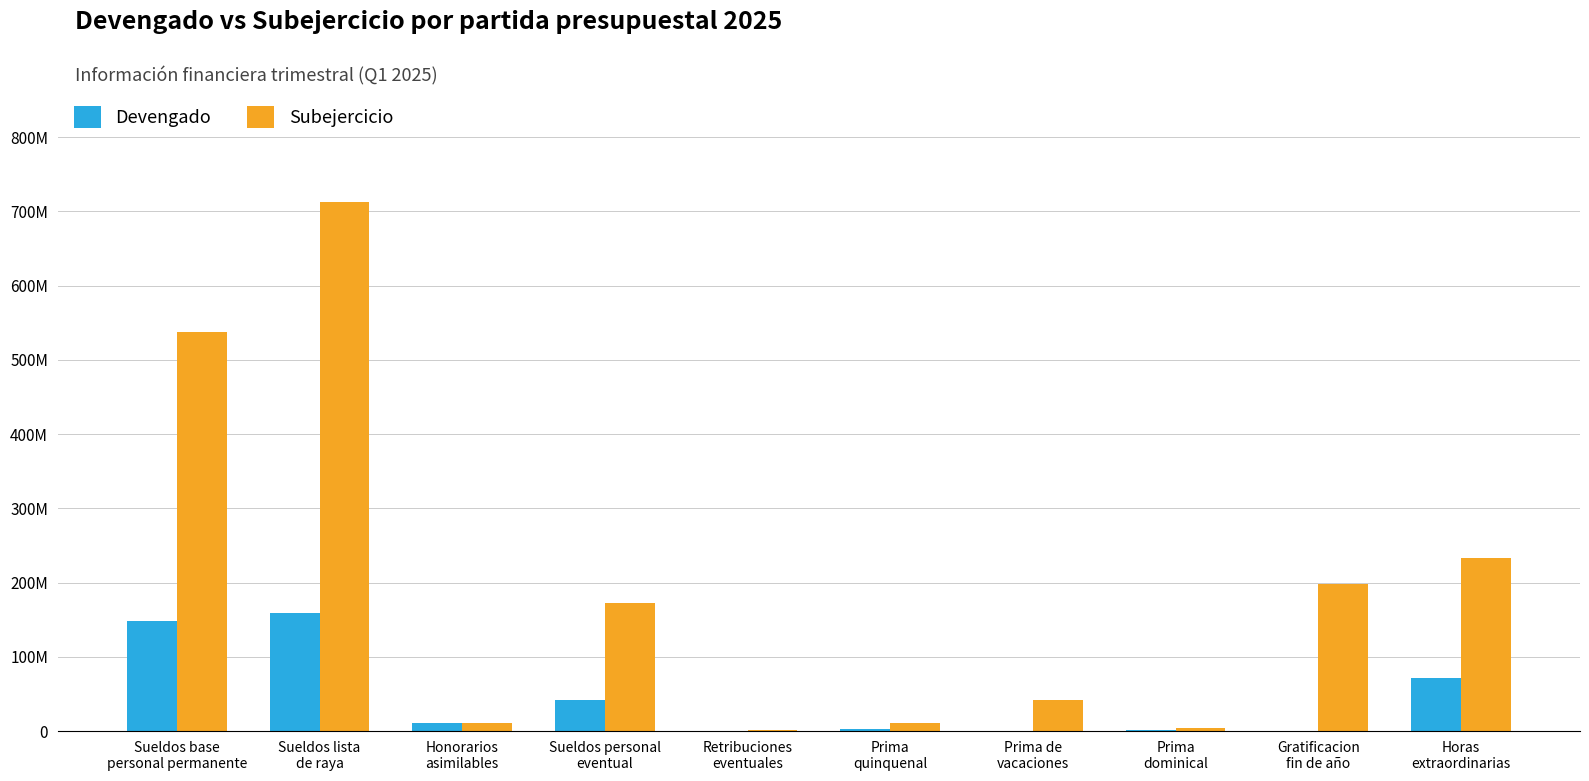

Reading left to right, extract all data points from this chart.

Devengado: 147961628.2	159594917.8	10808030.1	41815805.6	0.0	2691911.9	2489.3	1206096.7	0.0	70878695.9
Subejercicio: 538096097.8	712581062.2	11271044.0	173144098.4	1140000.0	10894776.1	41613427.7	4649567.3	198505044.0	233248766.1